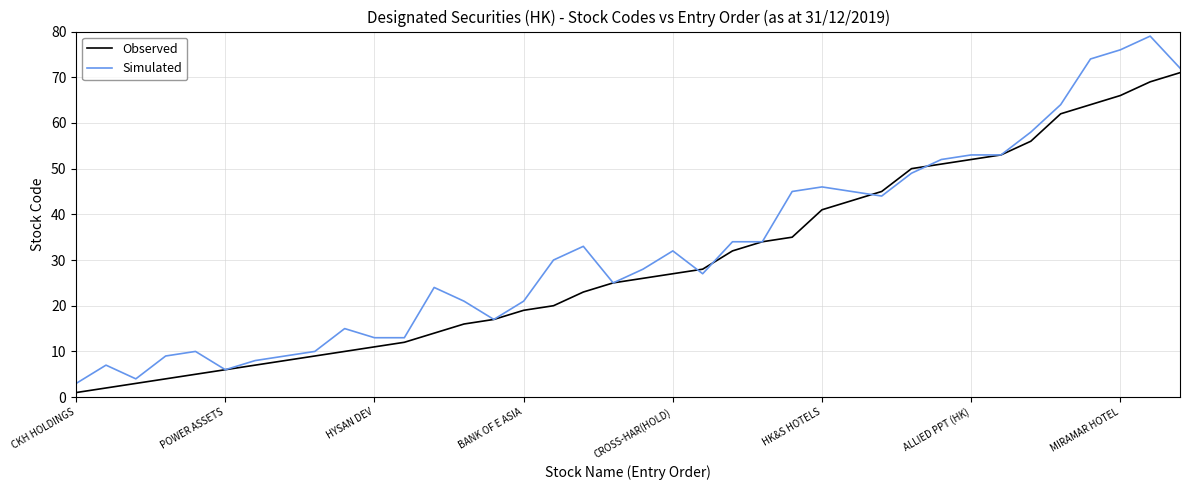

List the series in order of their peak value, highest first.

Simulated, Observed